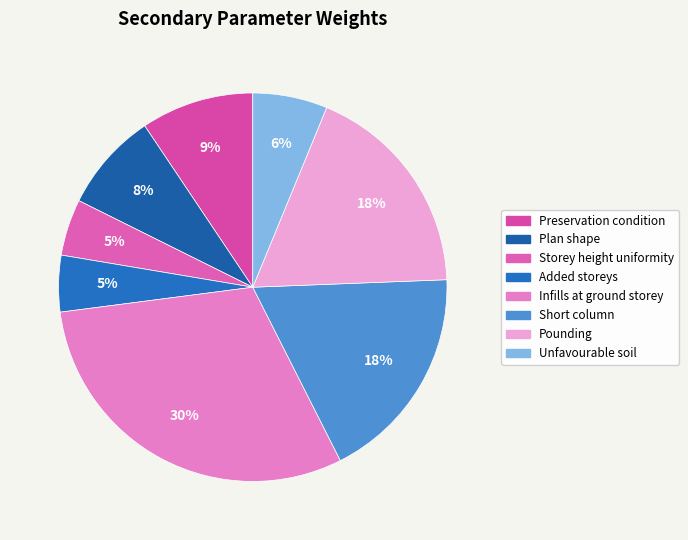

To the nearest percent, what is the average slice percentage?

12%